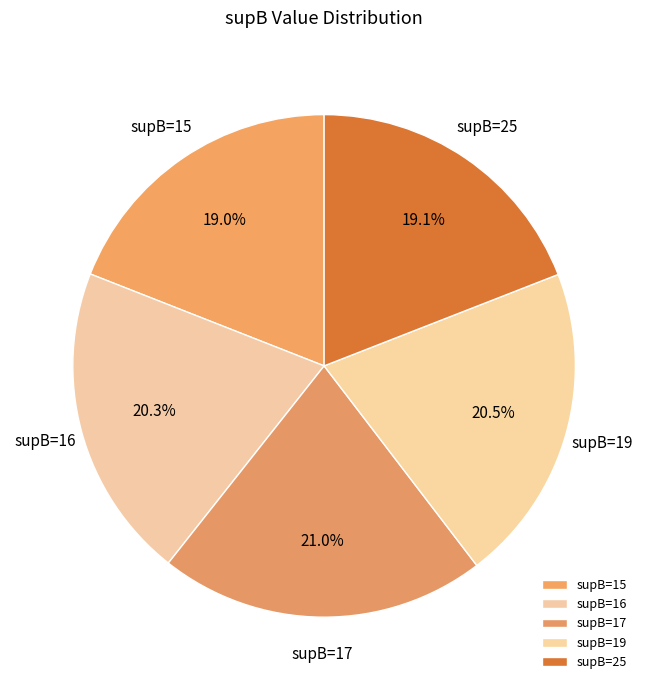

Is supB=16 the majority of the pie?

No